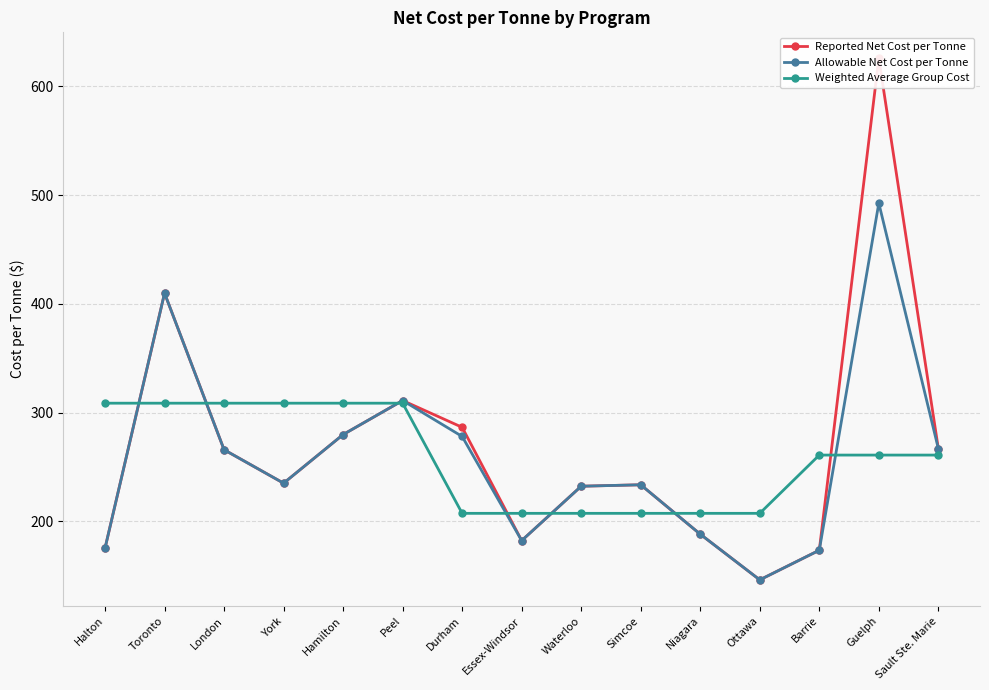

Is it true that Reported Net Cost per Tonne equals 258.0 at Ottawa?

False